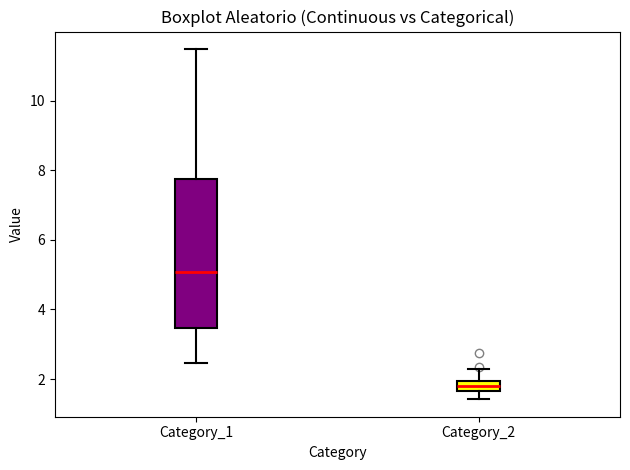

Where is the upper edge of the box for Category_1 on the y-axis? The values are not printed on the chart, so give them approximately, as read against the axis.

7.8